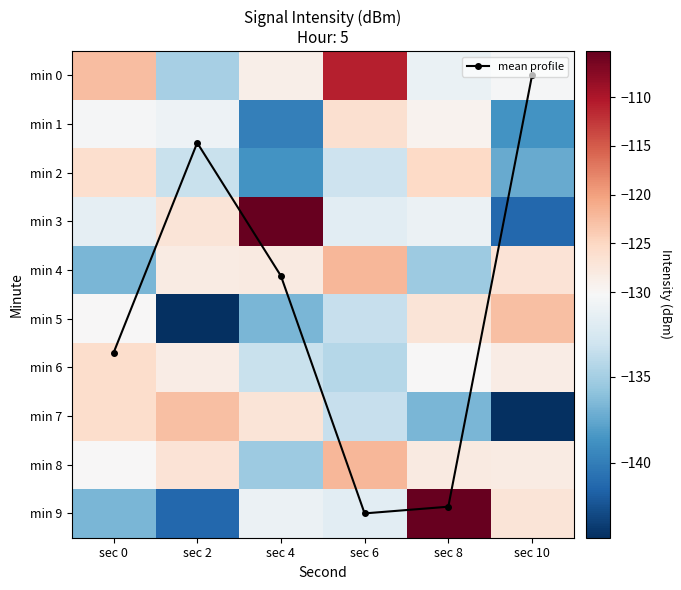

The min 1 series shows -40.7 at sec 6. True or false?

False